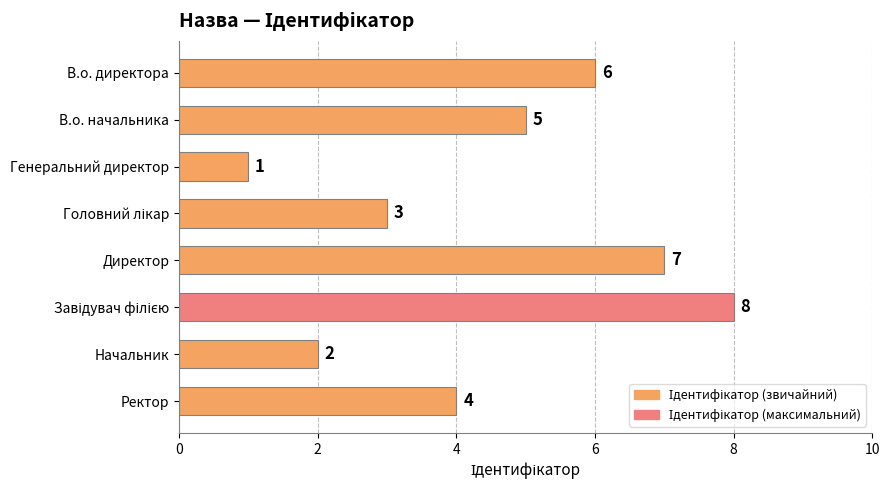

What is the difference between the maximum and minimum values?

7